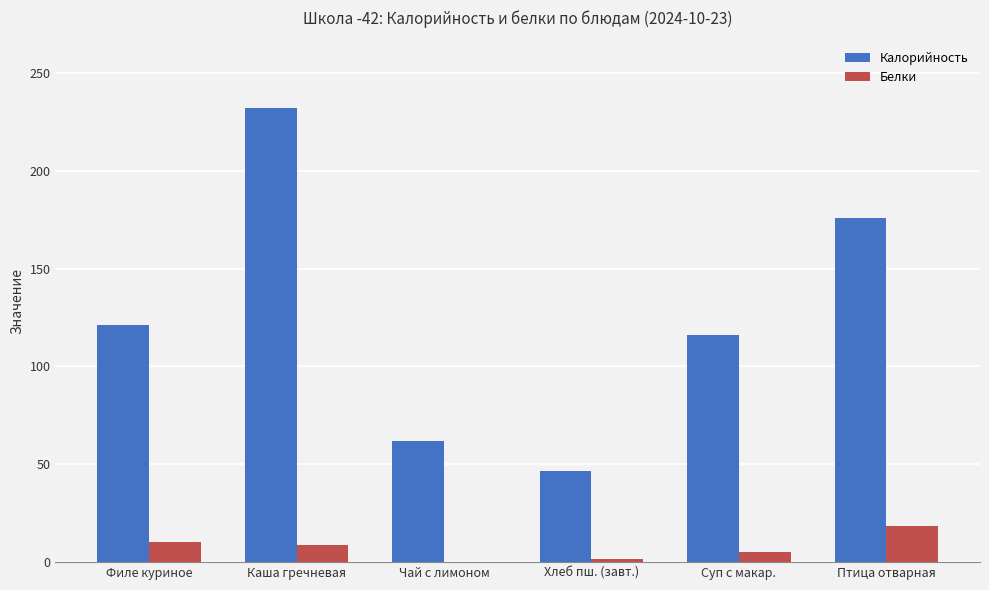

Which series changed the most between Каша гречневая and Хлеб пш. (завт.)?

Калорийность